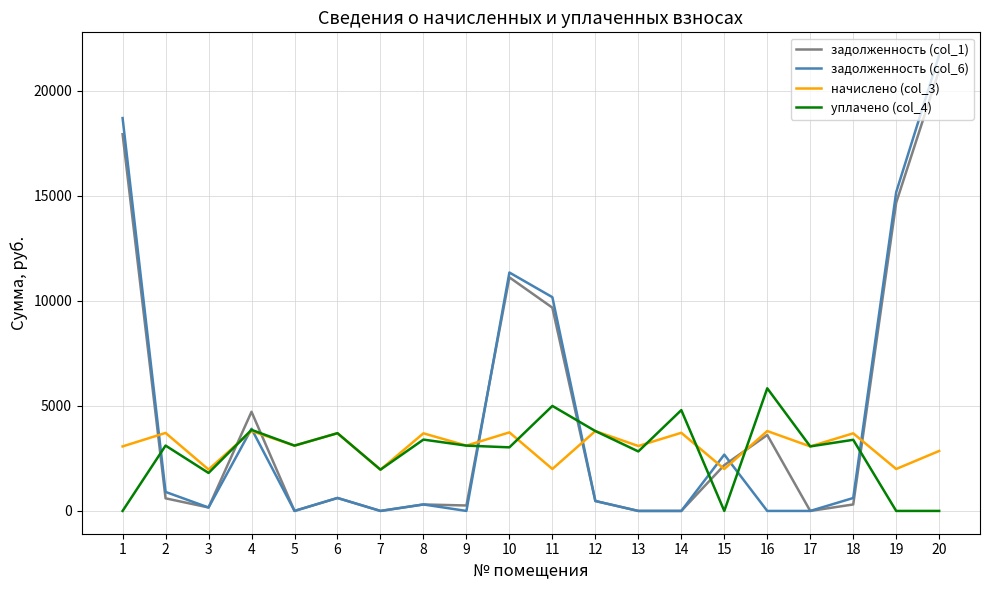

The value of уплачено (col_4) at 3 is 1029.6. True or false?

False